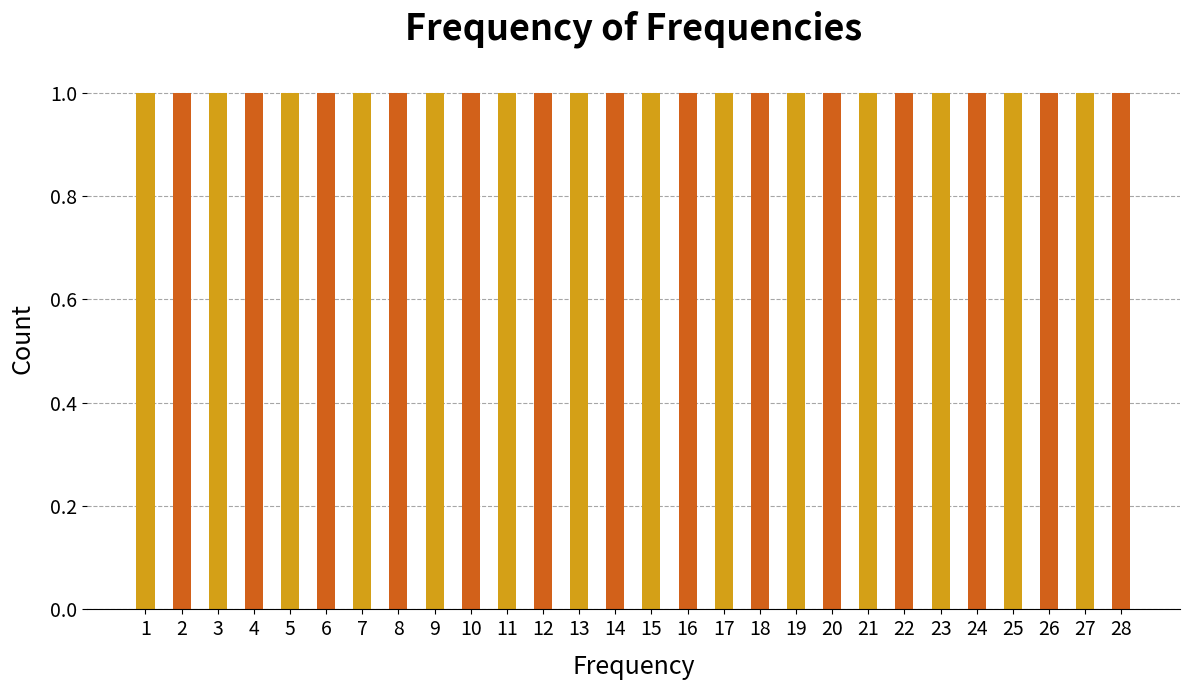

At which label is the value closest to 14?

14